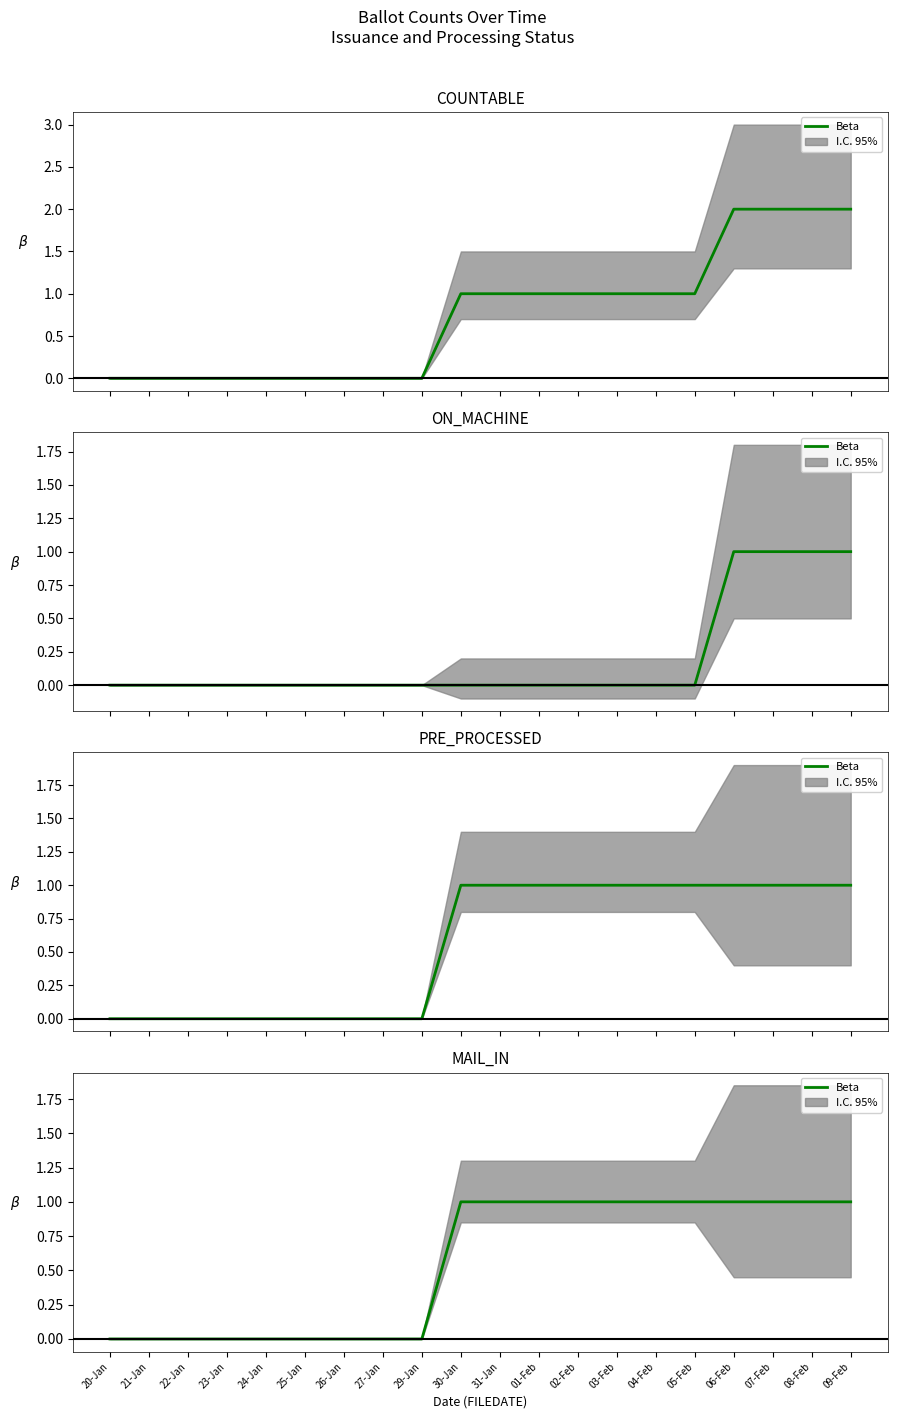

What is the difference between the maximum and minimum values?

1